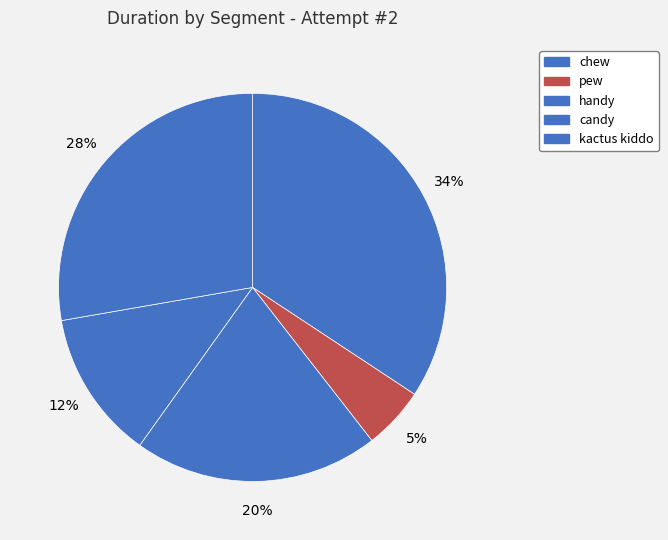

Is there a majority slice in this chart?

No